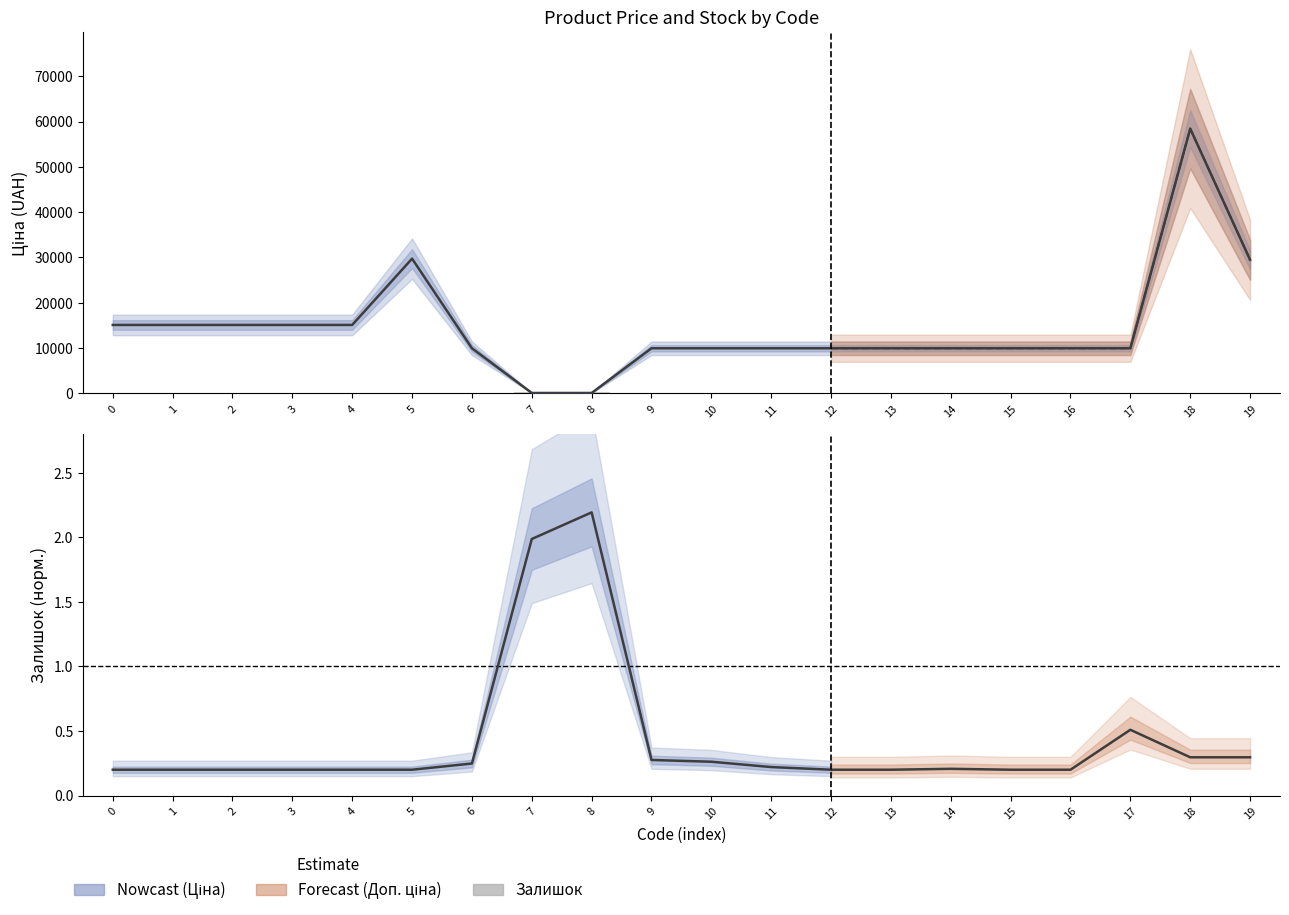

How many data points in Ціна are less than 9974?

2